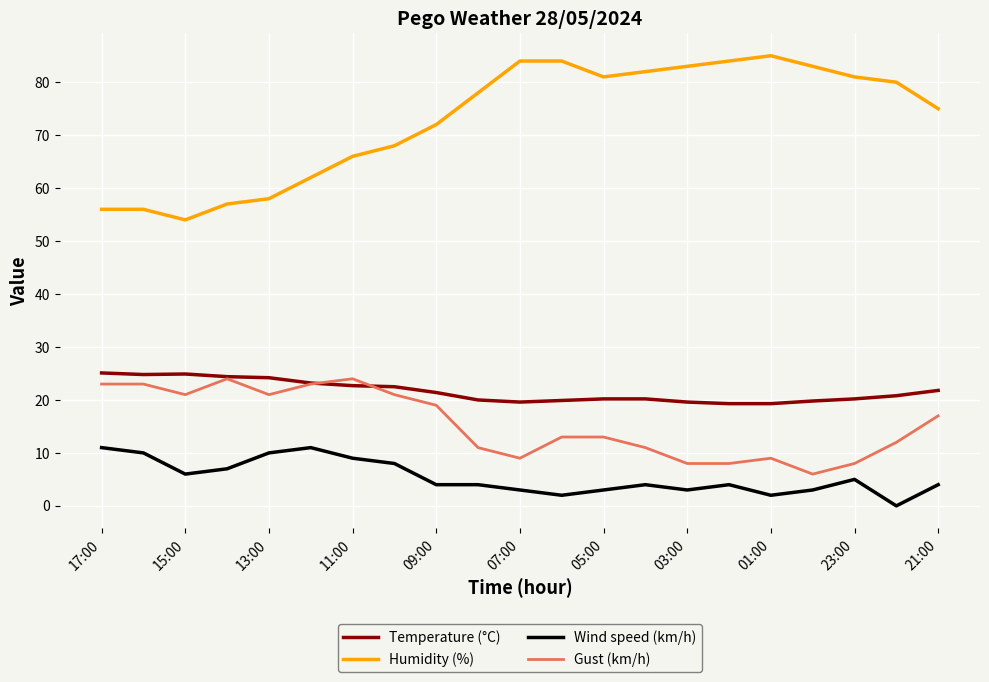

Is this an area chart (filled region under the line)?

No